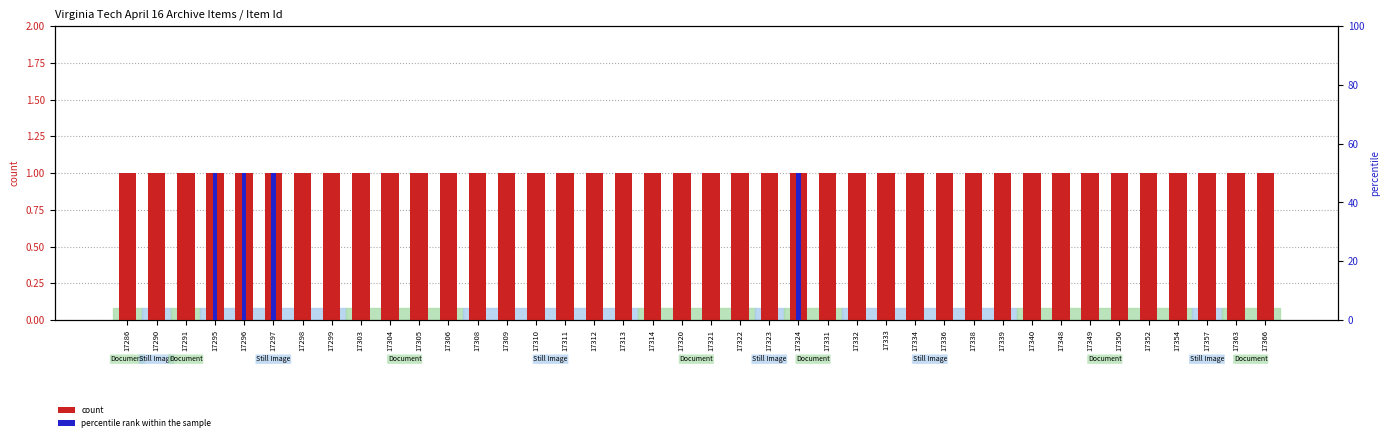

What is the sum of all count values?

40